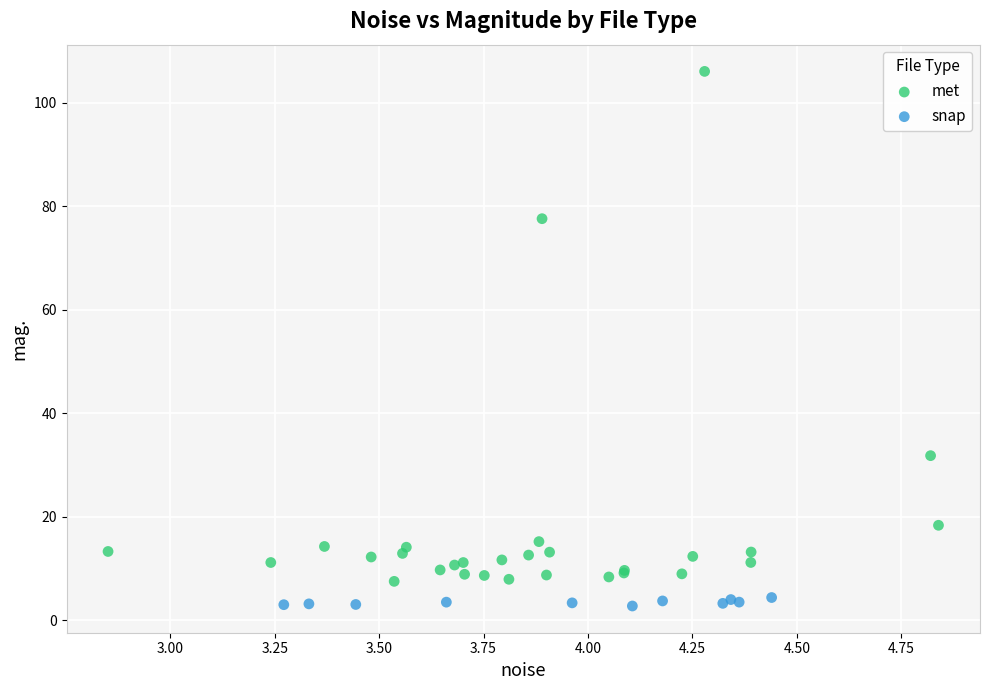

Which series has the largest Y range (max minus min)?

met